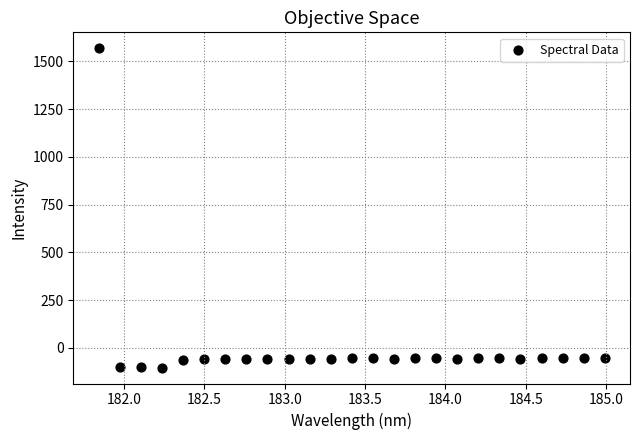

What is the range of X values (max minus min)?

3.1